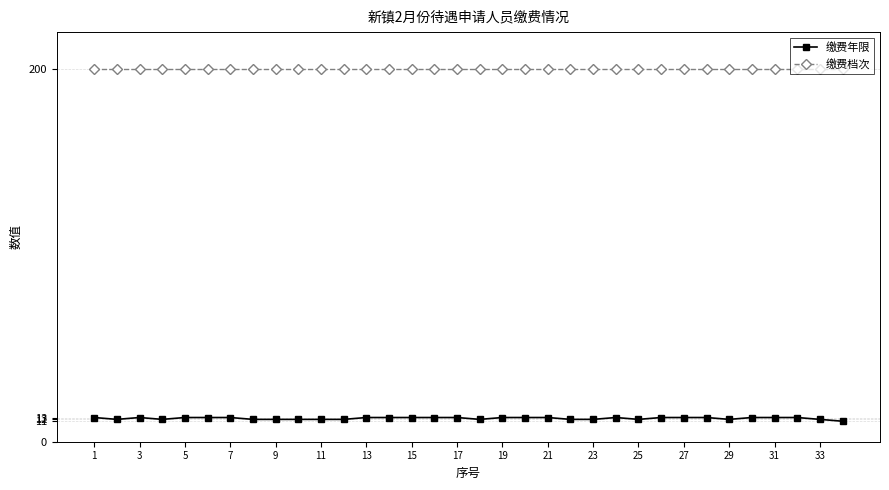

True or false: 缴费年限 and 缴费档次 intersect in this chart.

False